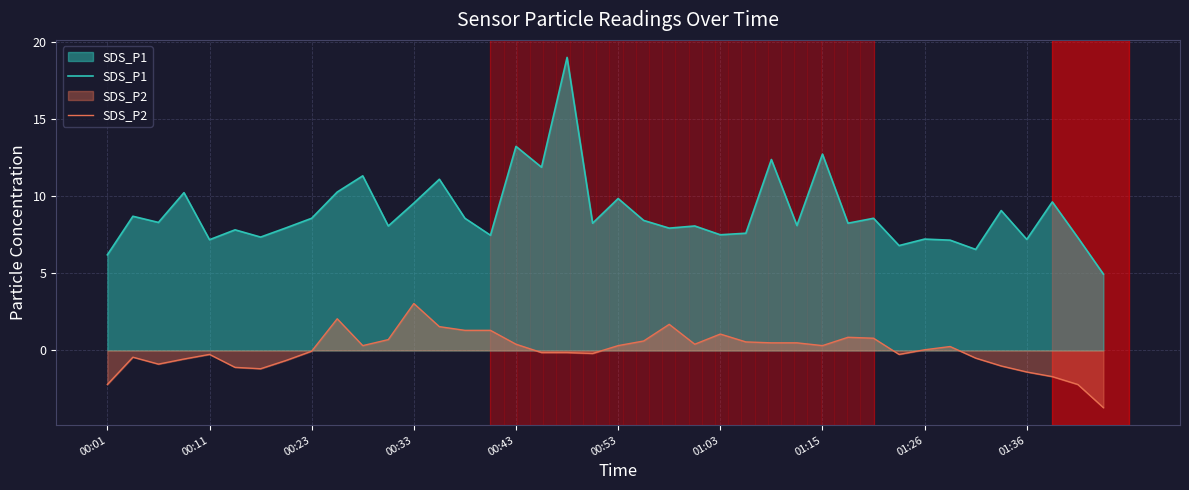

What position from the left is 35?

36